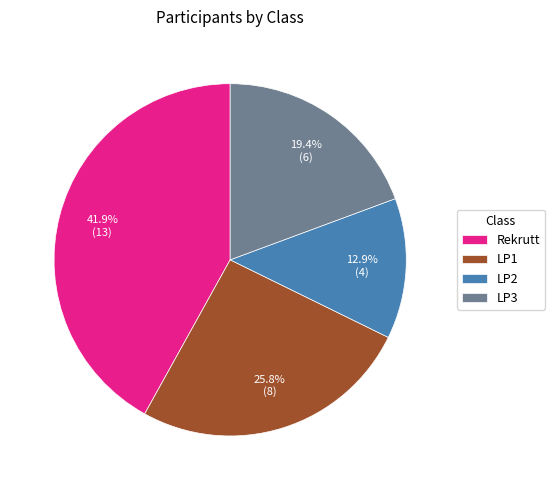

To the nearest percent, what portion does LP2 represent?

13%